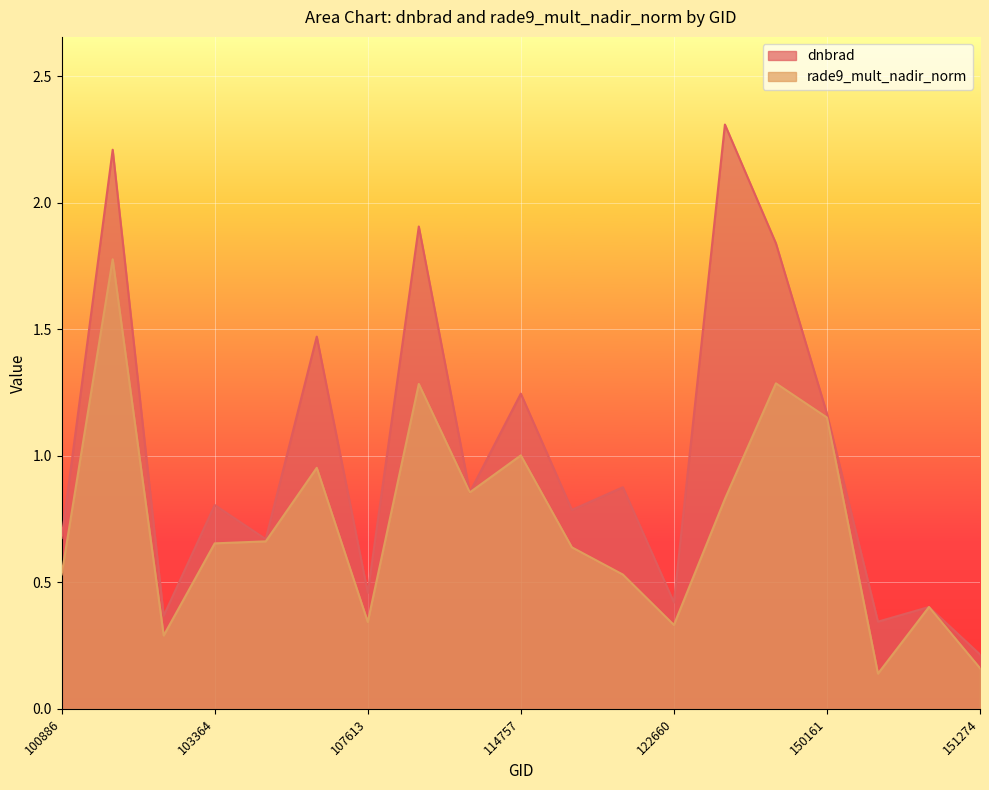

What is the sum of the dnbrad values at 144085 and 103846?

3.3